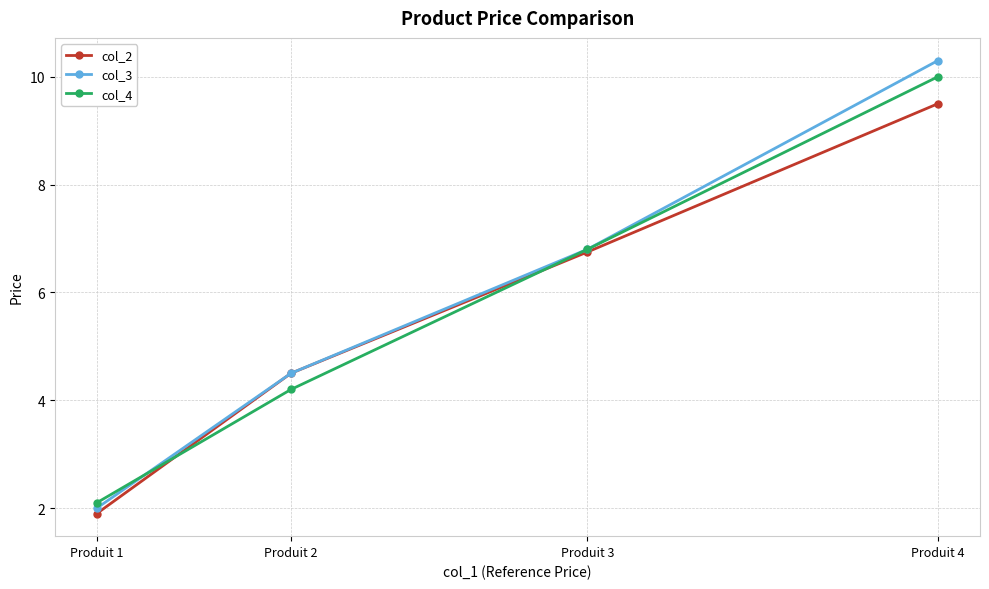

What are all the series names shown in the legend?

col_2, col_3, col_4